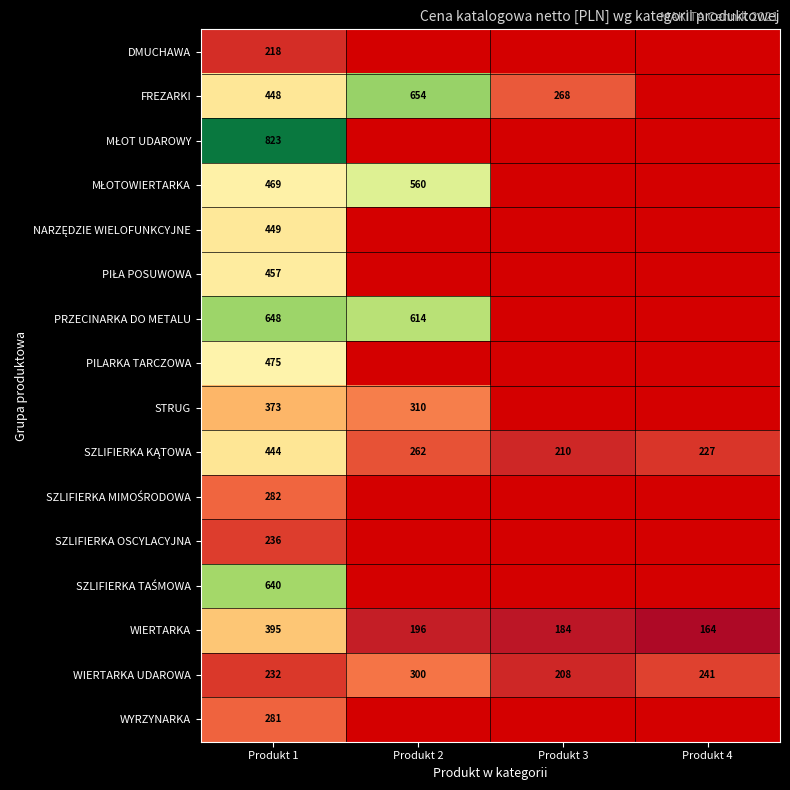

How many distinct data groups are displayed?

16